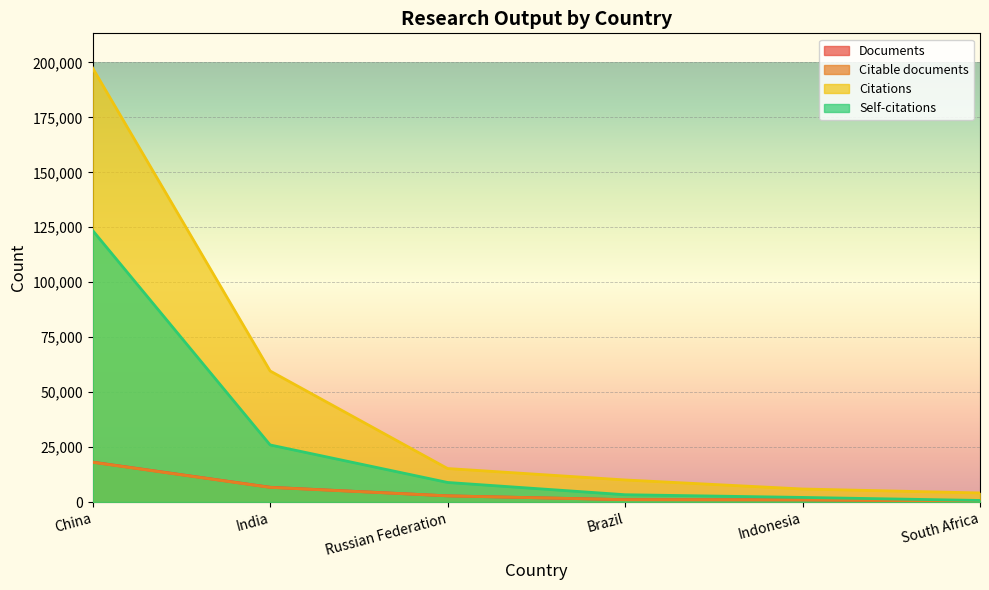

At how many categories does at least one series exceed 185724?

1